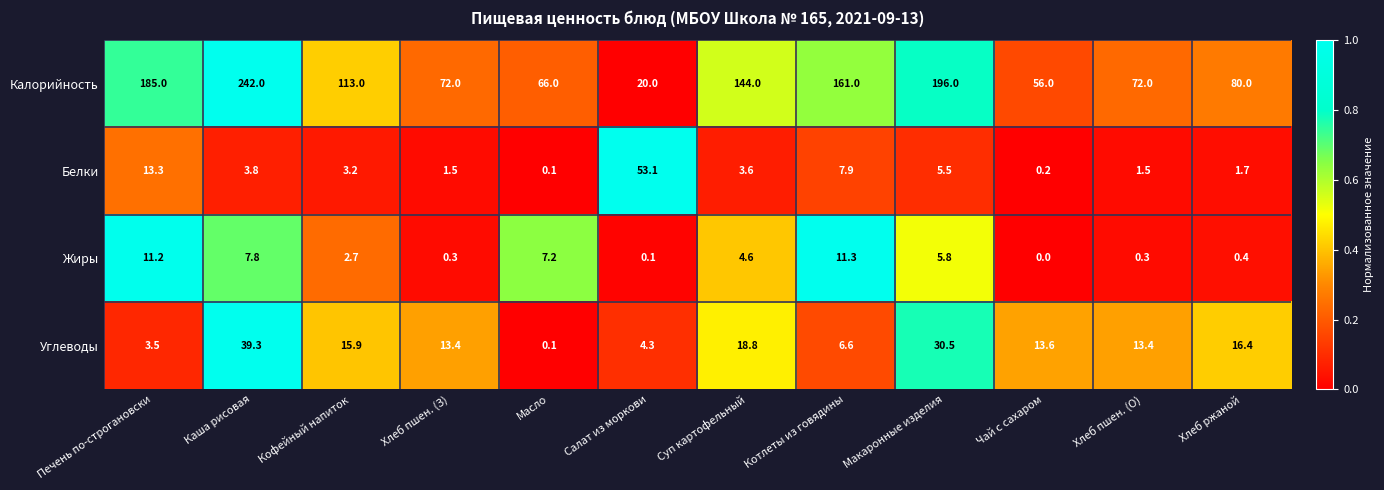

What is the sum of the Жиры values at Каша рисовая and Печень по-строгановски?

19.0